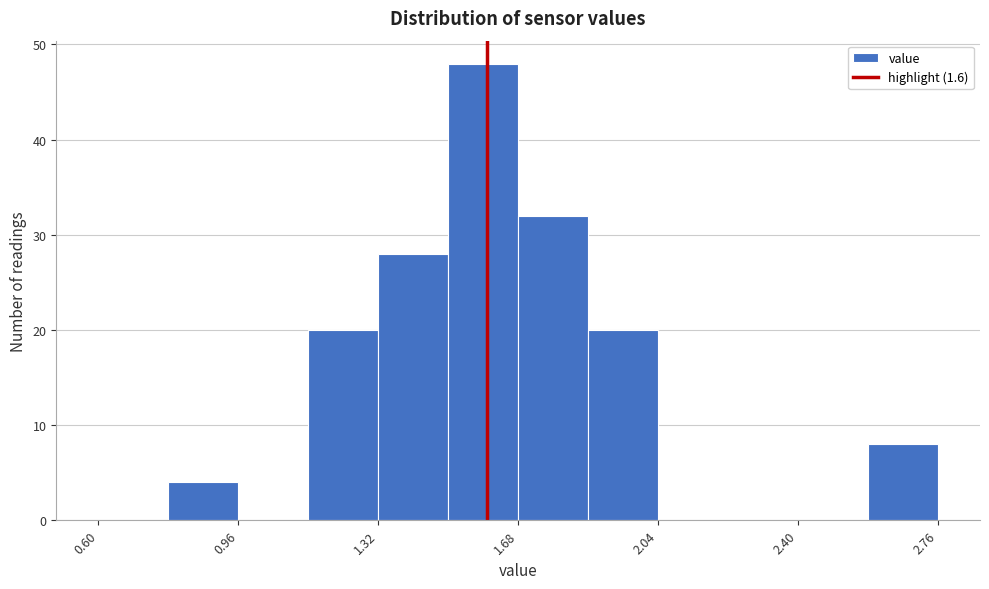

Around what value on the x-axis is the tallest bar? Give the approximate position of its centre, as read against the axis.

1.60